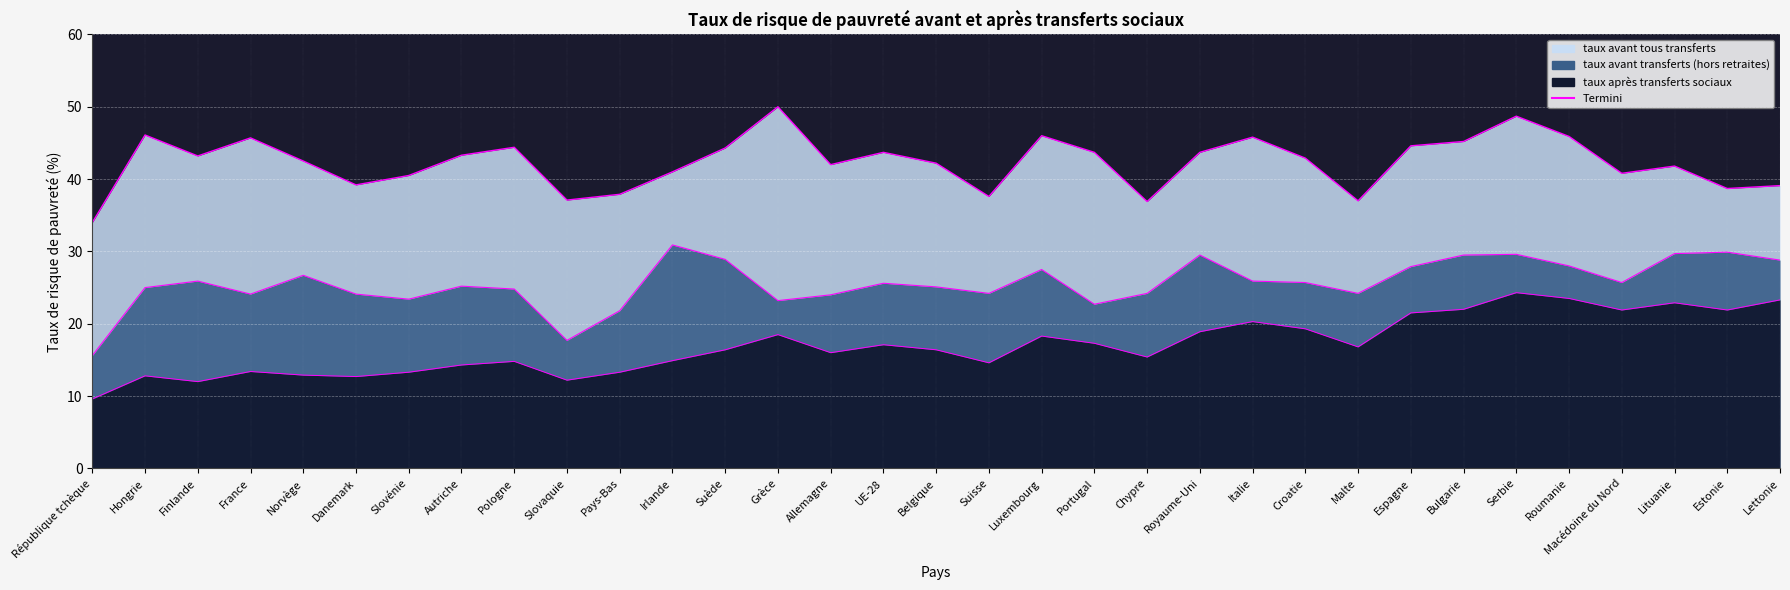

Reading left to right, extract all data points from this chart.

taux de risque de pauvreté (après transferts sociaux): Hongrie=12.8	Finlande=12.0	République tchèque=9.6	France=13.4	Norvège=12.9	Danemark=12.7	Slovénie=13.3	Slovaquie=12.2	Autriche=14.3	Pologne=14.8	Pays-Bas=13.3	Irlande=14.9	Grèce=18.5	Suède=16.4	Allemagne=16.0	Suisse=14.6	Belgique=16.4	UE-28=17.1	Portugal=17.3	Luxembourg=18.3	Chypre=15.4	Royaume-Uni=18.9	Italie=20.3	Croatie=19.3	Malte=16.8	Espagne=21.5	Bulgarie=22.0	Serbie=24.3	Roumanie=23.5	Macédoine du Nord=21.9	Lituanie=22.9	Estonie=21.9	Lettonie=23.3
taux de risque de pauvreté avant transferts sociaux (hors retraites): Hongrie=25.0	Finlande=25.9	République tchèque=15.6	France=24.1	Norvège=26.7	Danemark=24.1	Slovénie=23.4	Slovaquie=17.7	Autriche=25.2	Pologne=24.8	Pays-Bas=21.8	Irlande=30.9	Grèce=23.2	Suède=28.9	Allemagne=24.0	Suisse=24.2	Belgique=25.1	UE-28=25.6	Portugal=22.7	Luxembourg=27.5	Chypre=24.2	Royaume-Uni=29.5	Italie=25.9	Croatie=25.7	Malte=24.2	Espagne=27.9	Bulgarie=29.5	Serbie=29.6	Roumanie=28.0	Macédoine du Nord=25.7	Lituanie=29.7	Estonie=29.9	Lettonie=28.8
taux de risque de pauvreté avant tous transferts sociaux: Hongrie=46.1	Finlande=43.2	République tchèque=34.0	France=45.7	Norvège=42.5	Danemark=39.2	Slovénie=40.5	Slovaquie=37.1	Autriche=43.3	Pologne=44.4	Pays-Bas=37.9	Irlande=41.0	Grèce=50.0	Suède=44.3	Allemagne=42.0	Suisse=37.6	Belgique=42.2	UE-28=43.7	Portugal=43.7	Luxembourg=46.0	Chypre=36.9	Royaume-Uni=43.7	Italie=45.8	Croatie=42.9	Malte=37.0	Espagne=44.6	Bulgarie=45.2	Serbie=48.7	Roumanie=45.9	Macédoine du Nord=40.8	Lituanie=41.8	Estonie=38.7	Lettonie=39.1